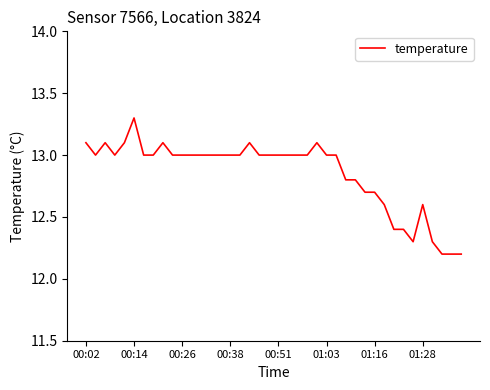

What is the average value?

12.9